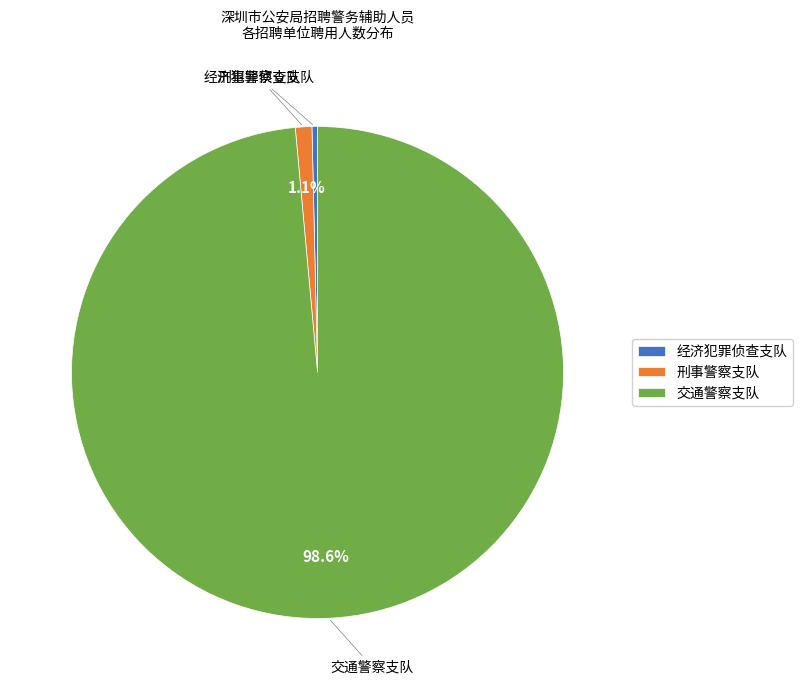

Is the sum of 刑事警察支队 and 交通警察支队 greater than half?

Yes